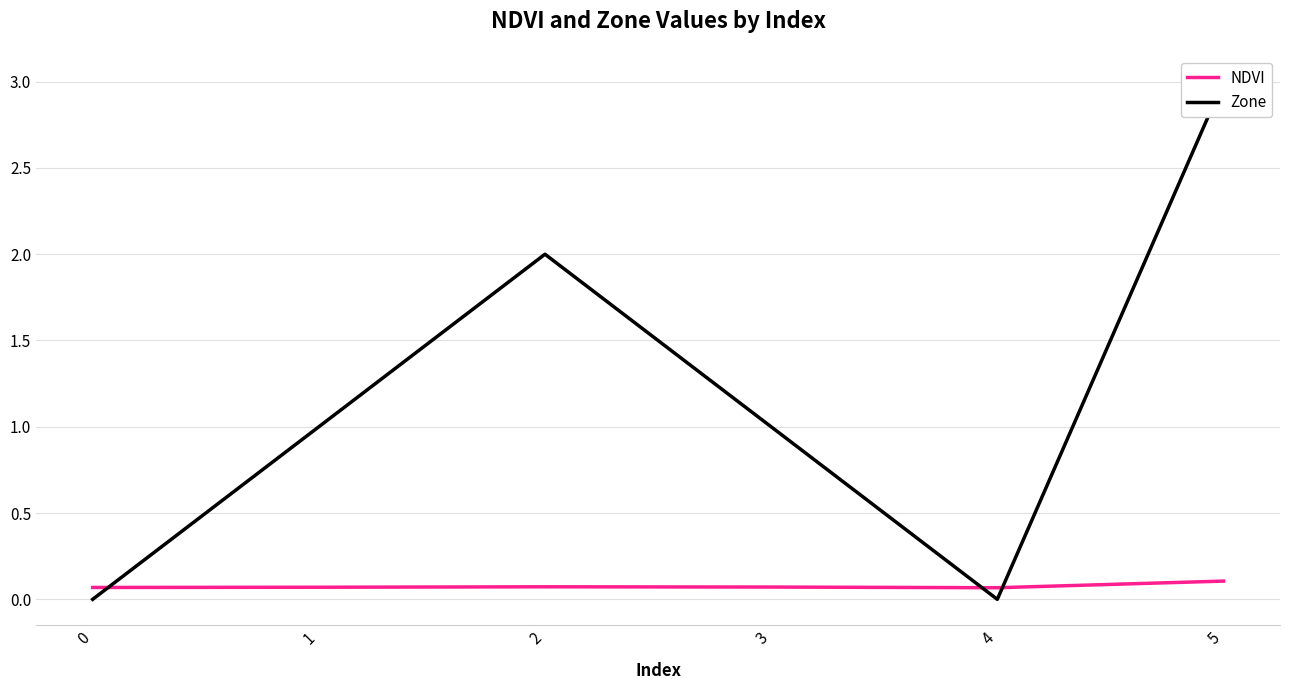

List the labels in order of NDVI value, smallest first.

4, 0, 1, 3, 2, 5